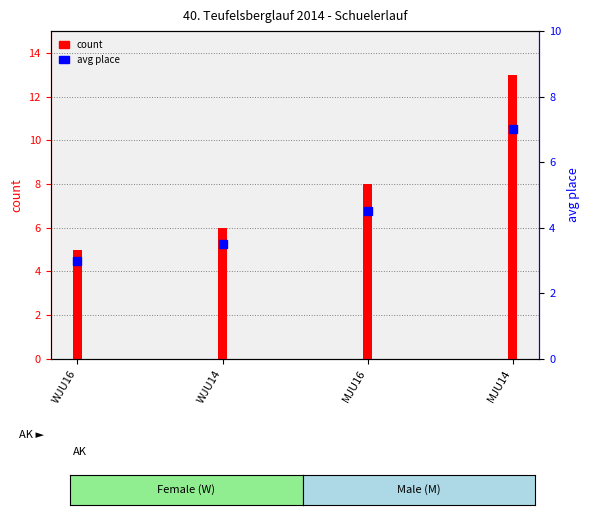

What is the label of the 4th bar from the left?

MJU14